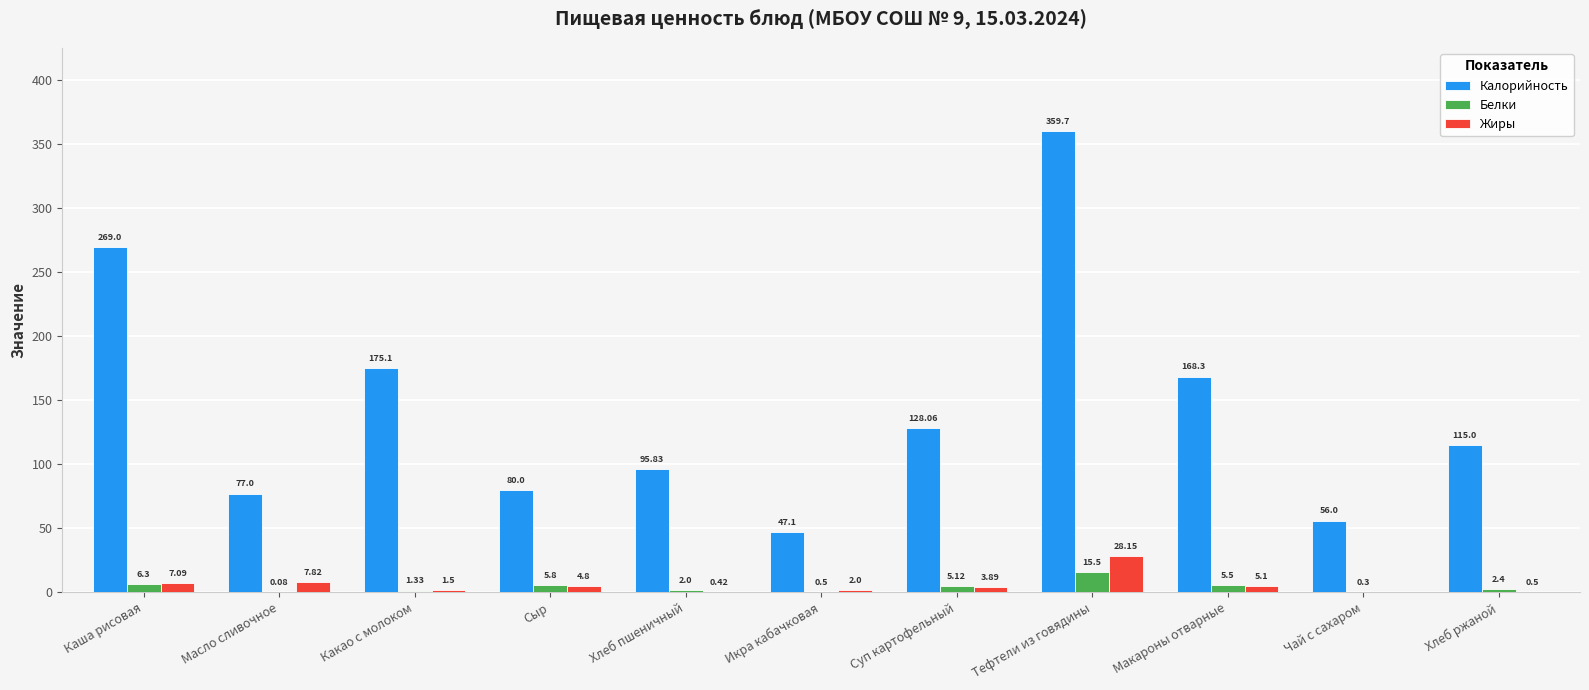

Which series has the largest total across all categories?

Калорийность